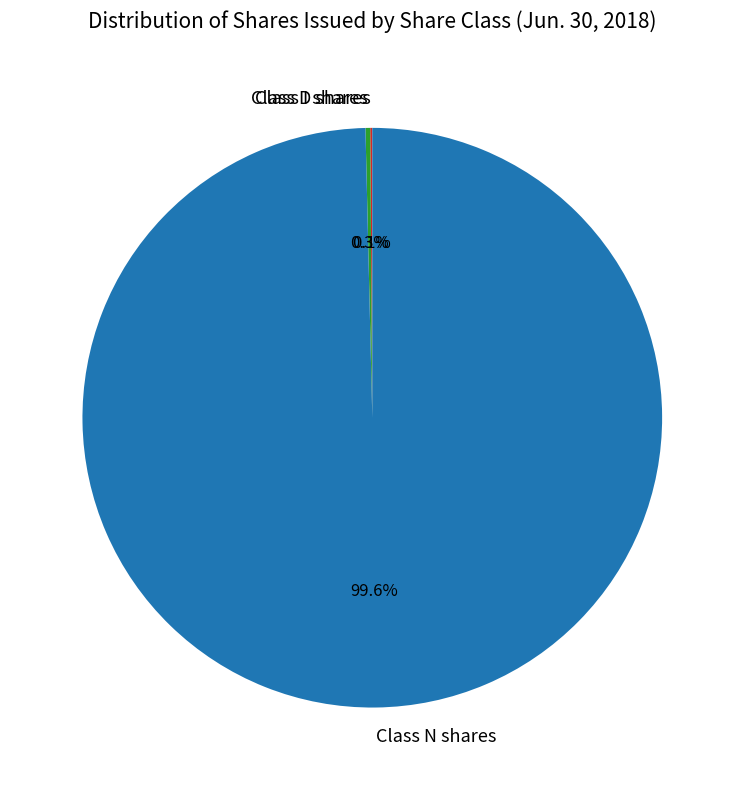

What is the majority slice?

Class N shares